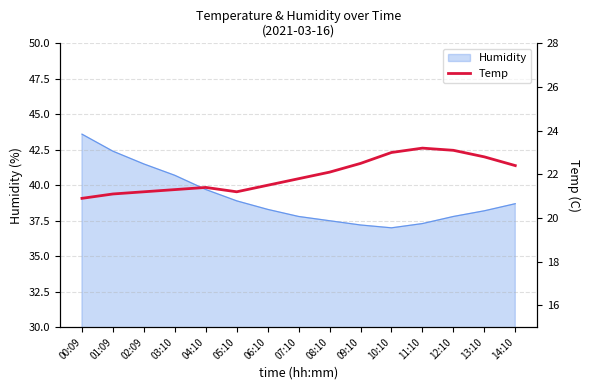

List the labels in order of value, smallest first.

00:09, 01:09, 02:09, 05:10, 03:10, 04:10, 06:10, 07:10, 08:10, 14:10, 09:10, 13:10, 10:10, 12:10, 11:10